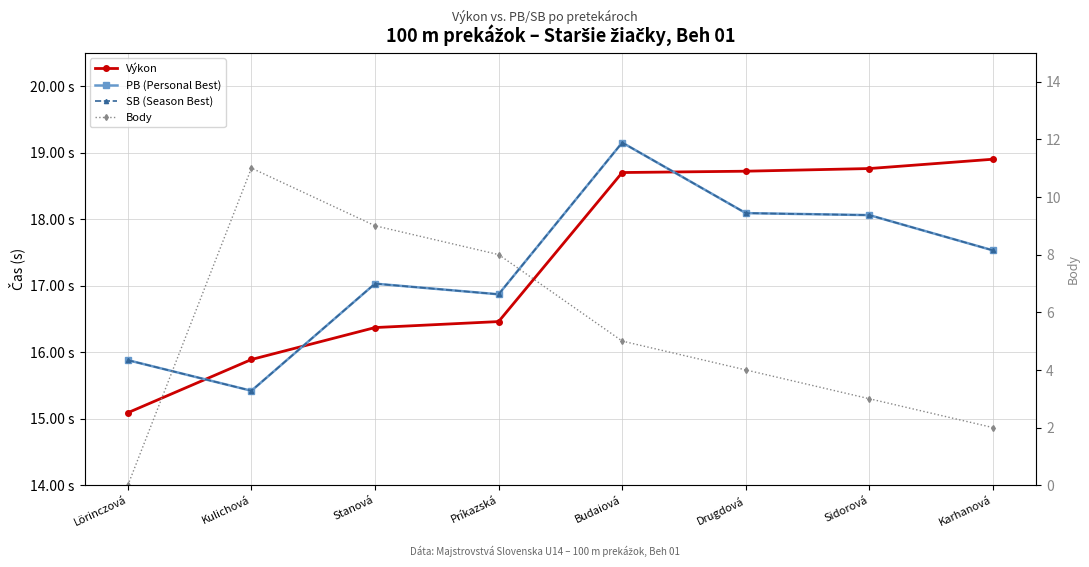

At which category does the chart reach its peak across all series?

Budaiová